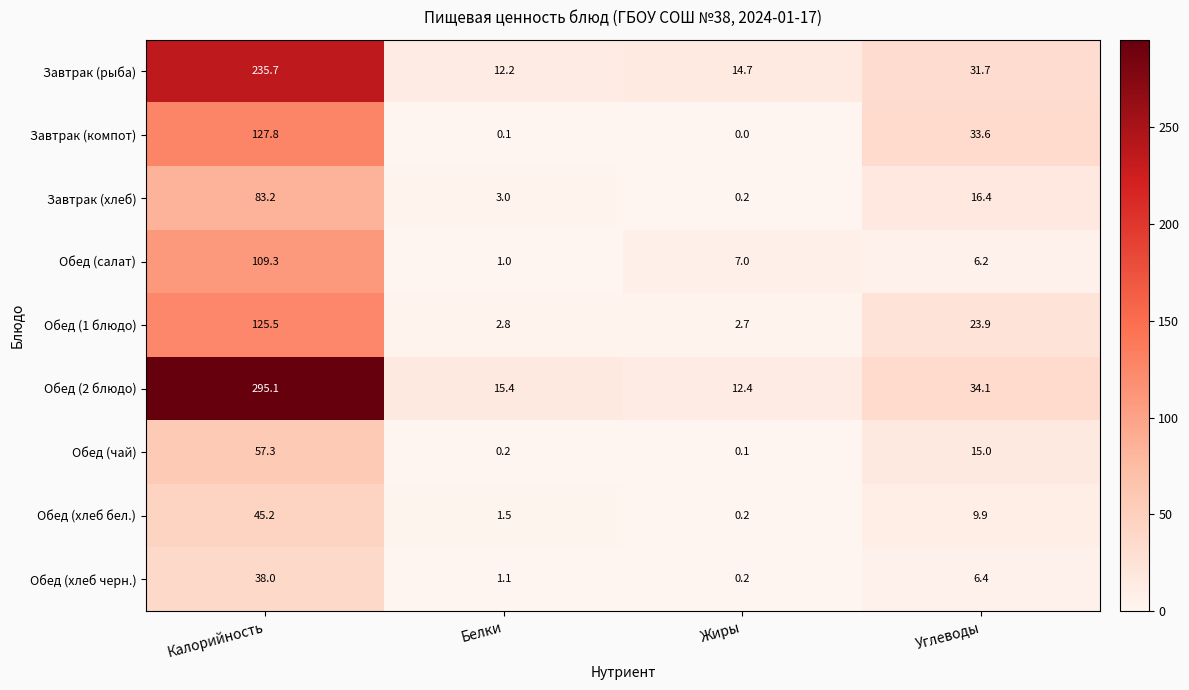

At which label does Завтрак (рыба) first exceed 31?

Калорийность